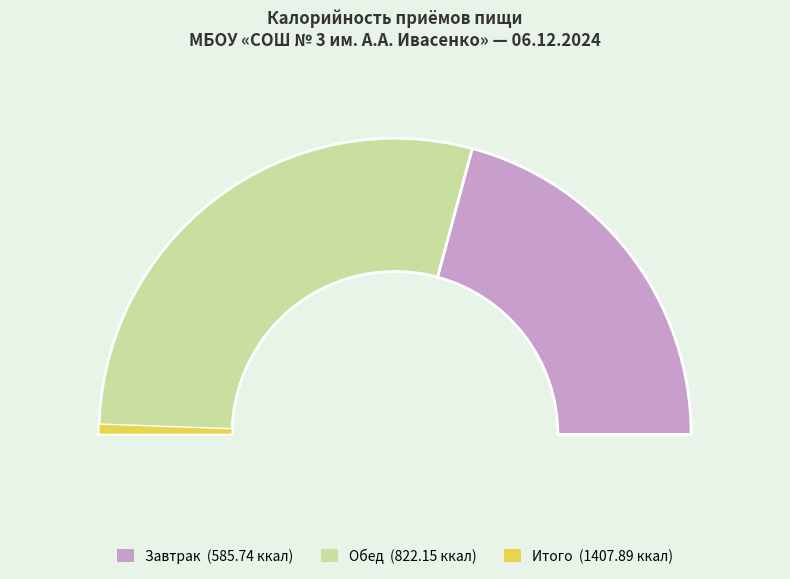

To the nearest percent, what is the difference between the Завтрак and Обед slice percentages?

17%